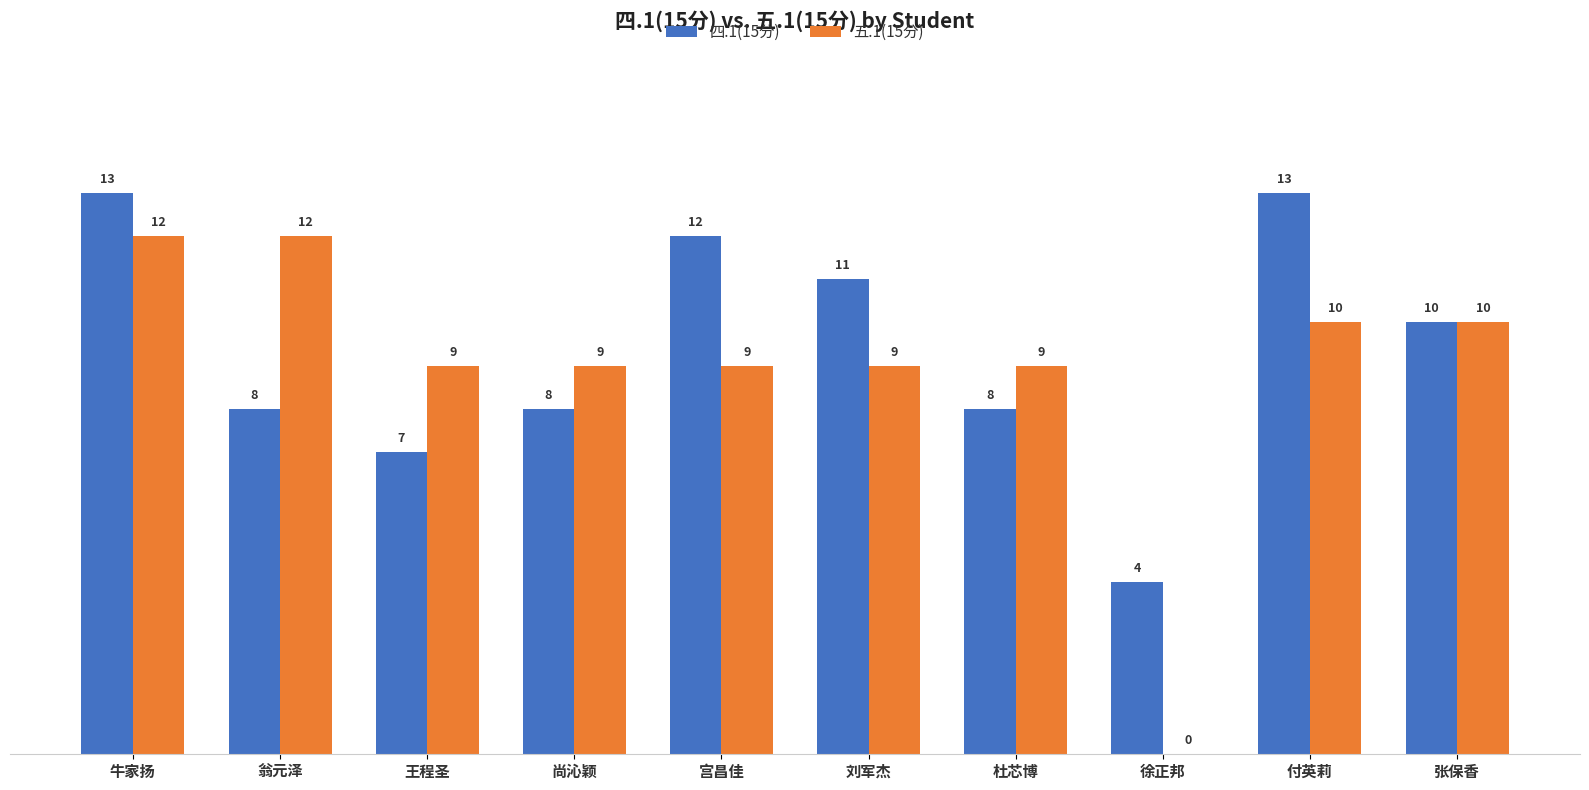

True or false: 四.1(15分) has a value of 12 at 宫昌佳.

True